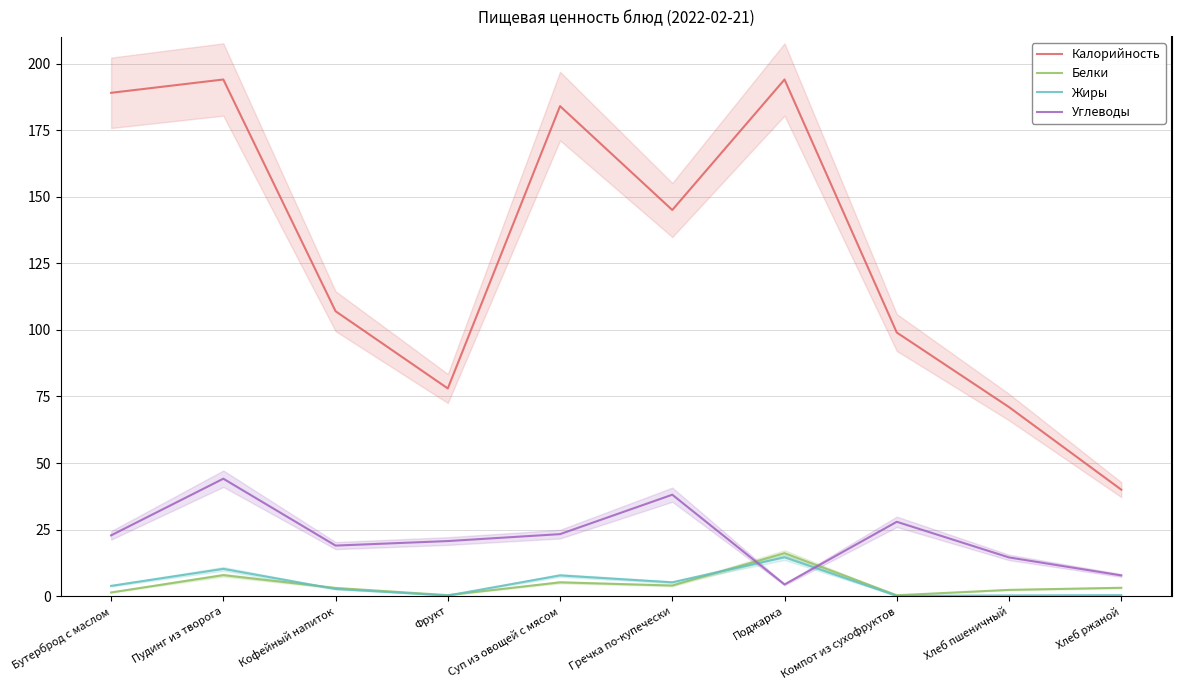

Is it true that Жиры equals 14.6 at Поджарка?

True